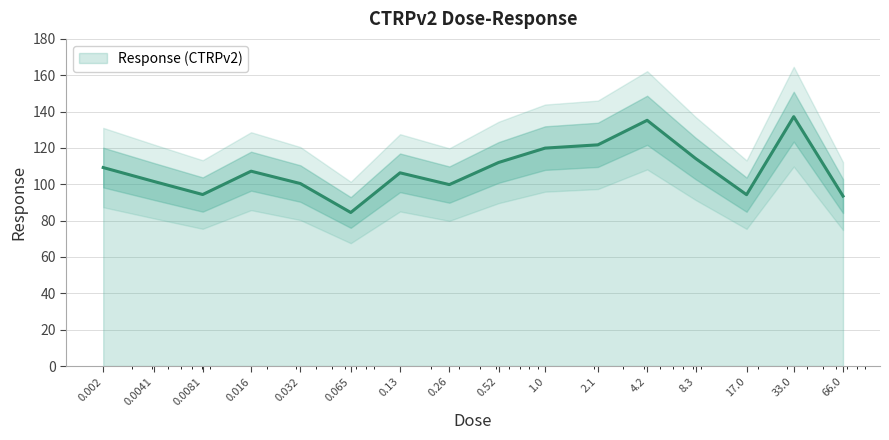

Reading left to right, transcribe all the data shown in this chart.

109.2	101.5	94.4	107.2	100.4	84.5	106.3	99.8	112.0	119.9	121.7	135.2	114.2	94.3	137.2	93.5